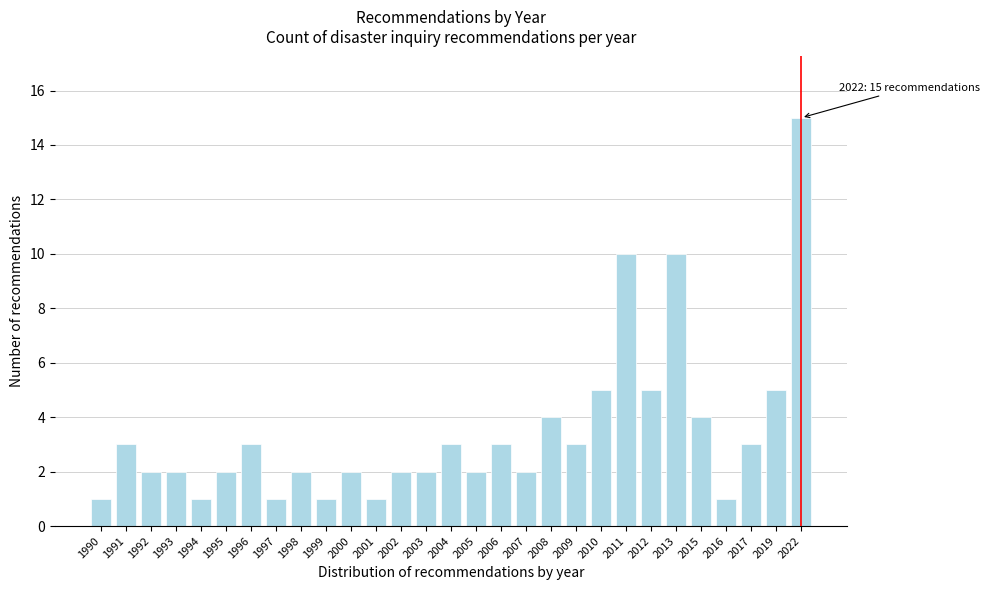

Reading left to right, list all the values displayed in this chart.

1	3	2	2	1	2	3	1	2	1	2	1	2	2	3	2	3	2	4	3	5	10	5	10	4	1	3	5	15